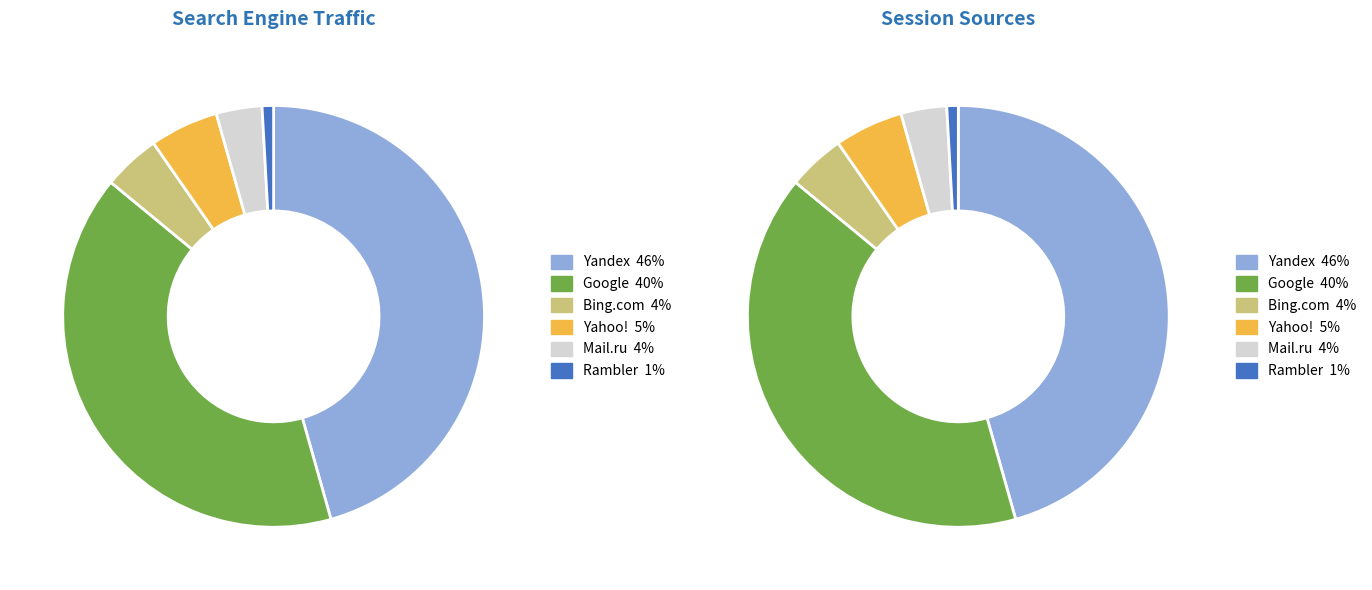

To the nearest percent, what percentage of the pie is Yahoo!?

5%